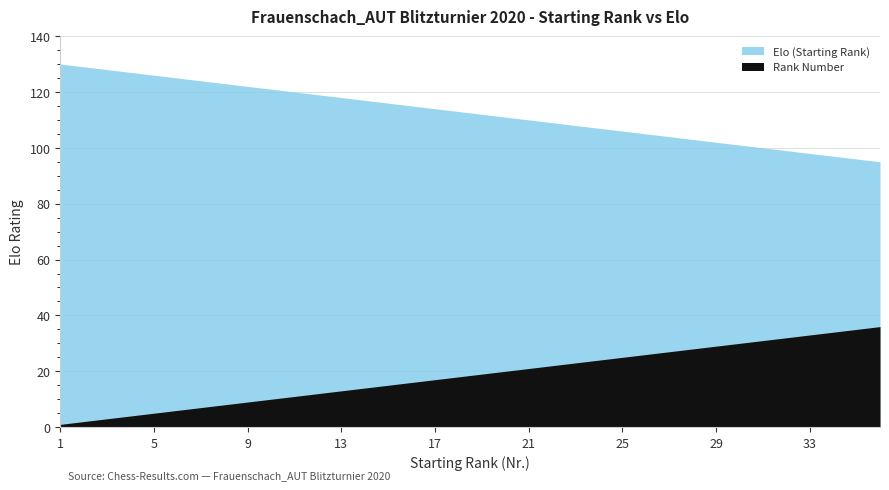

At which label does Rank Number first exceed 19?

20